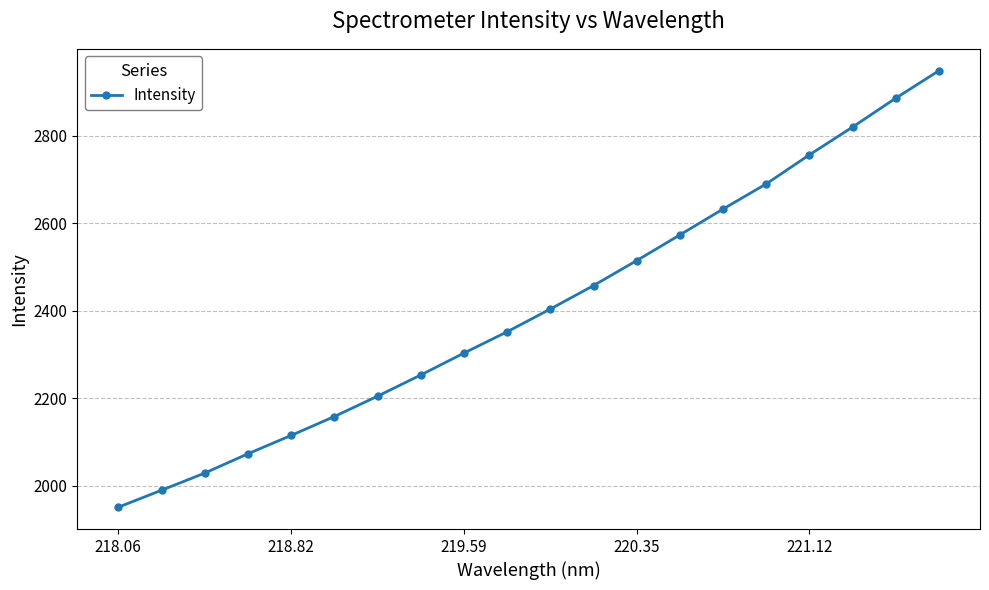

How many lines are shown in the chart?

1